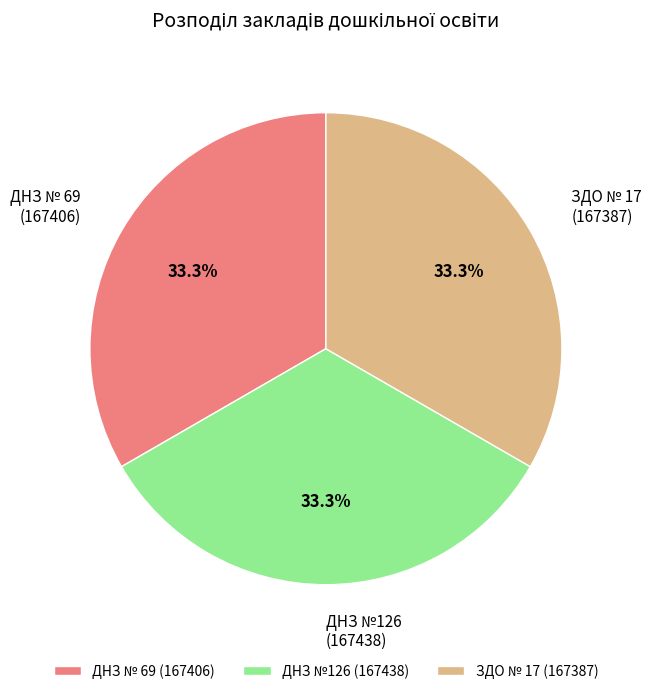

Approximately how many times larger is the value at ДНЗ № 69 compared to ДНЗ №126?

1.0